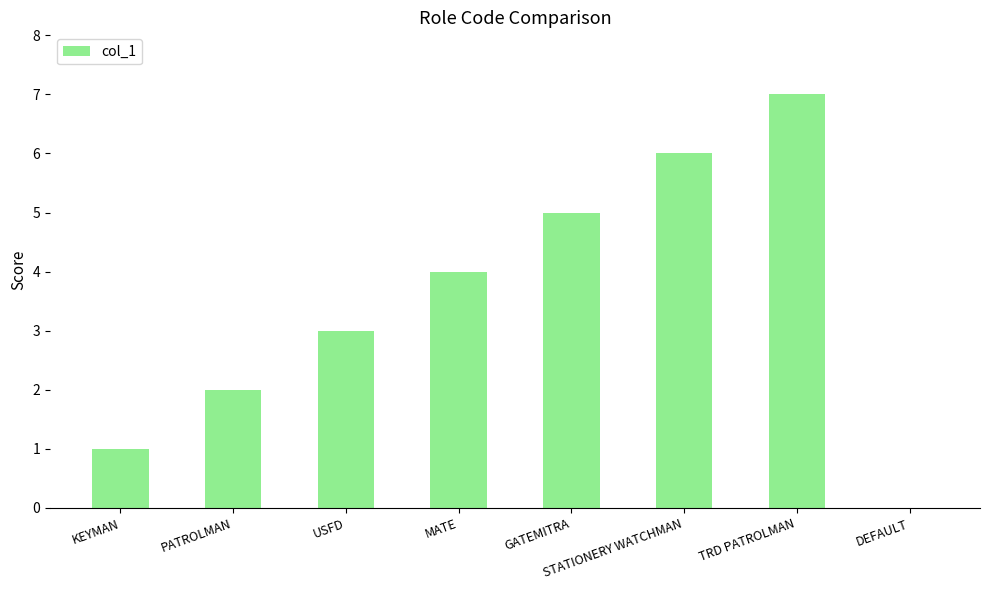

How many values are between 2 and 6?

5